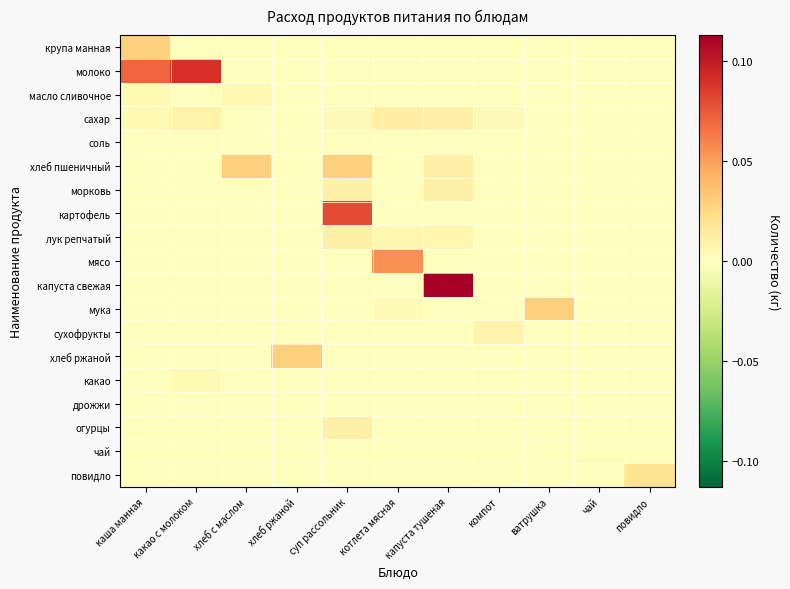

Count the number of data series in this chart.

19